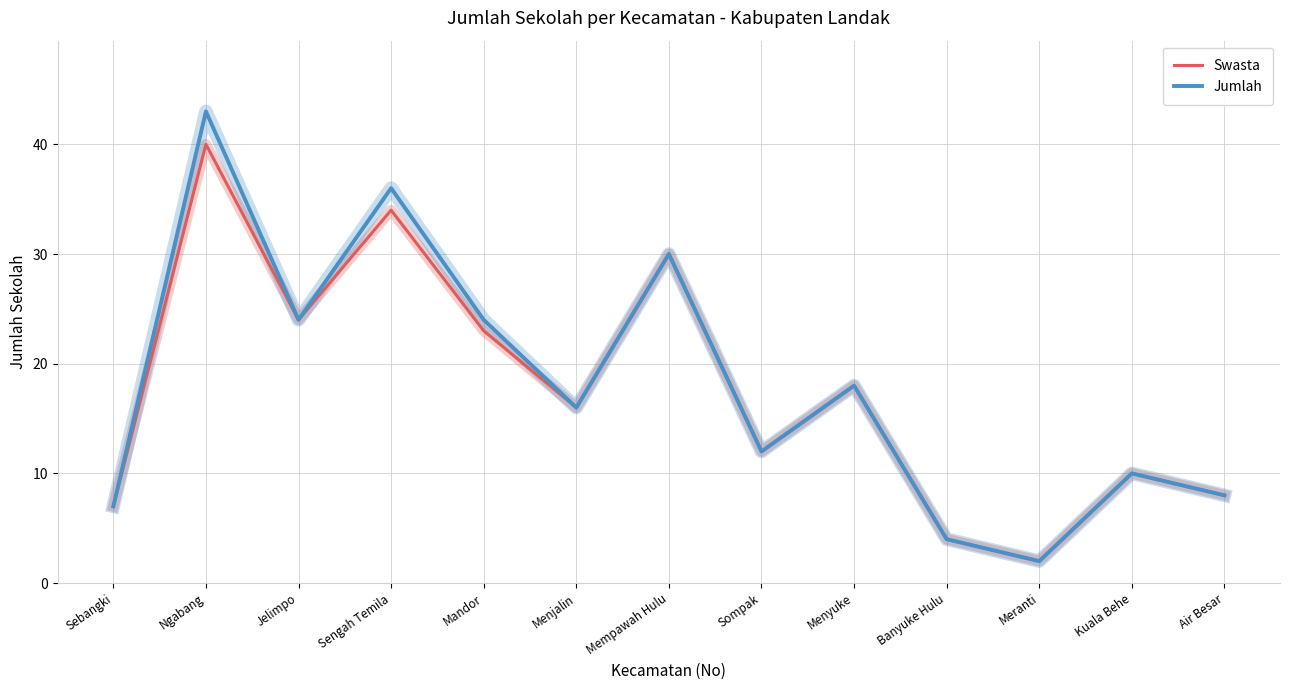

Rank the series by their average value, from highest to lowest.

Jumlah, Swasta